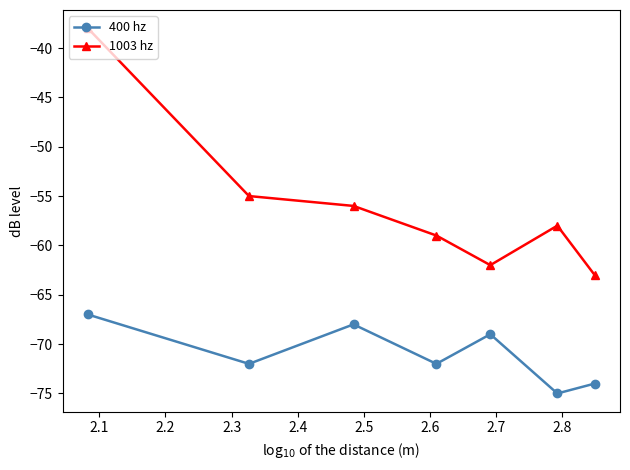

How many interior local valleys does the 400 hz series have?

3